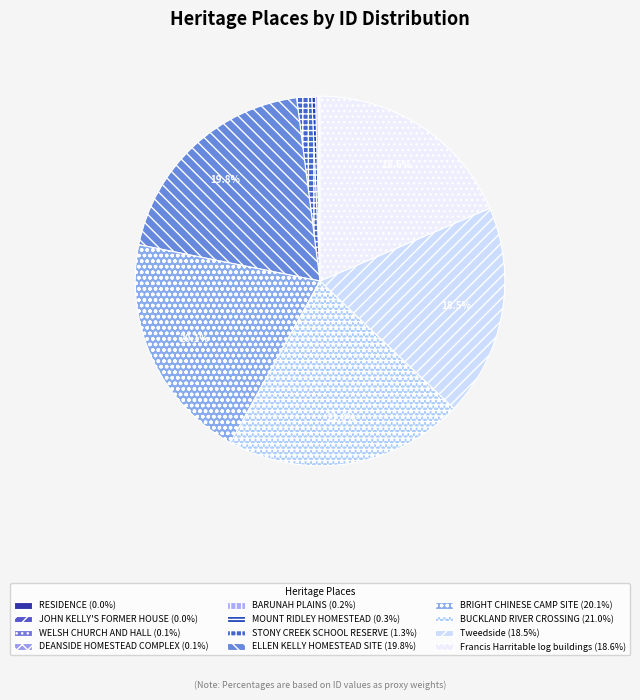

Which has a higher value, DEANSIDE HOMESTEAD COMPLEX or STONY CREEK SCHOOL RESERVE?

STONY CREEK SCHOOL RESERVE